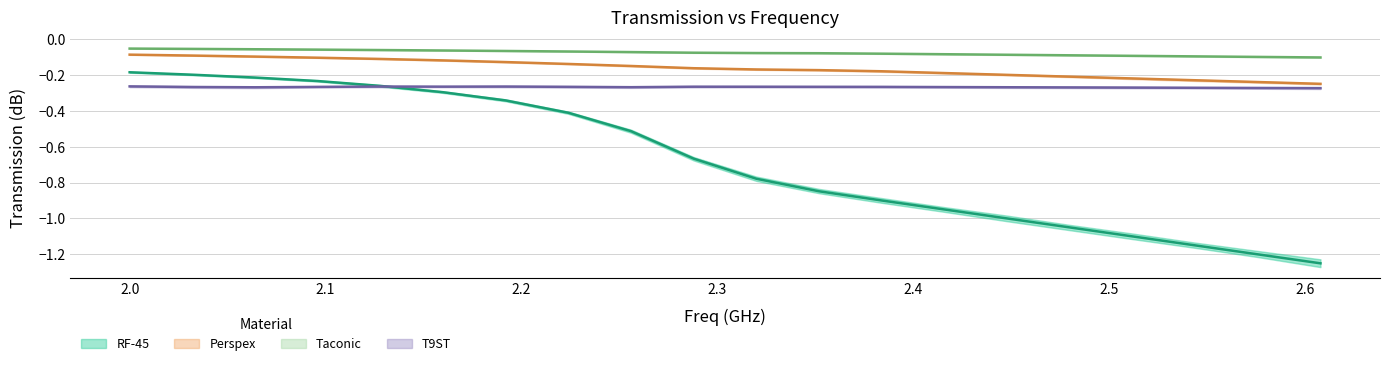

What are all the series names shown in the legend?

RF-45, Perspex, Taconic, T9ST